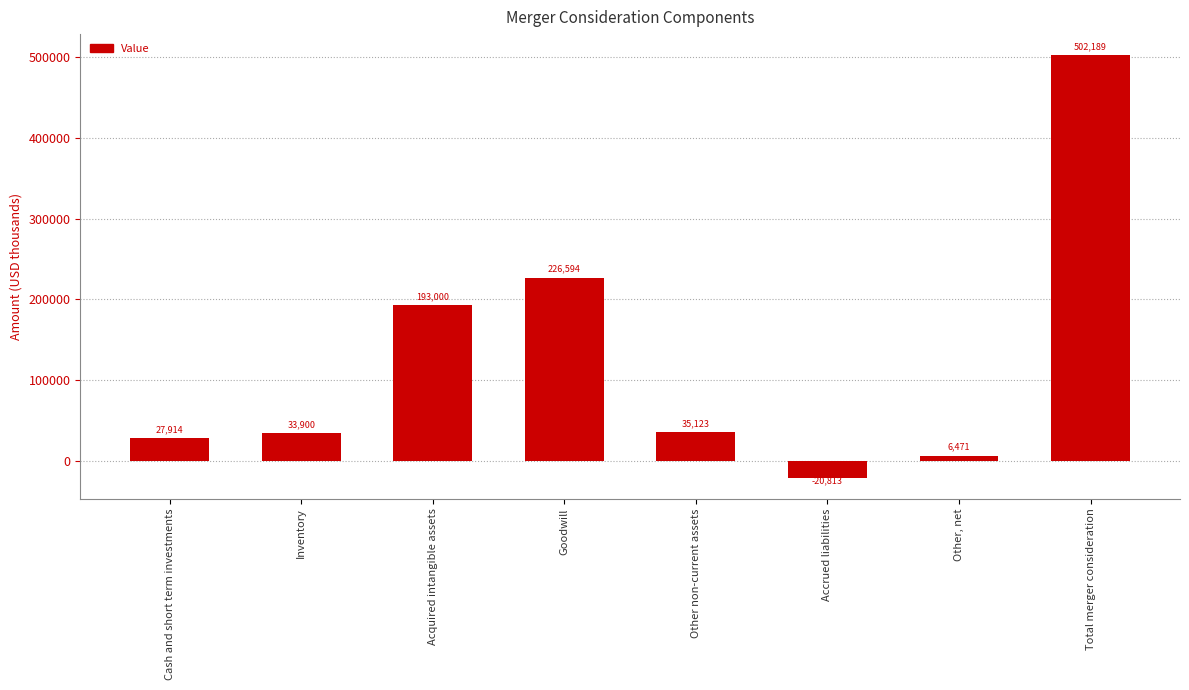

How many data points are less than 35123?

4